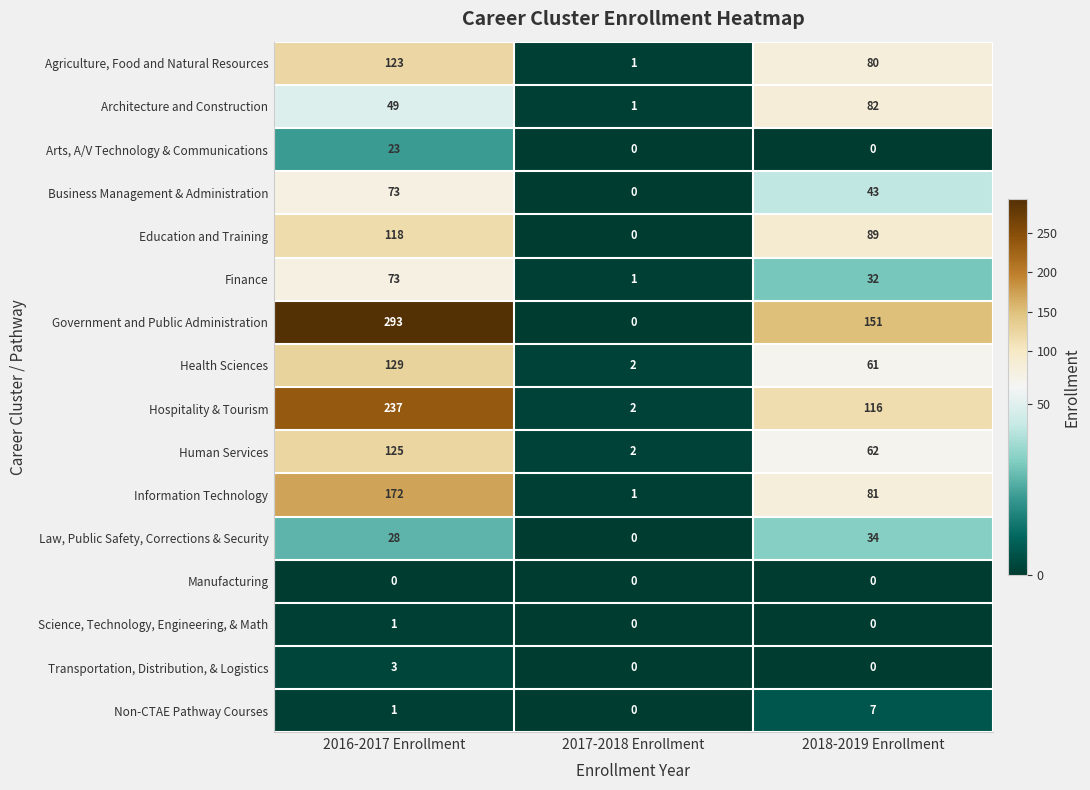

Which series has the largest total across all categories?

Government and Public Administration